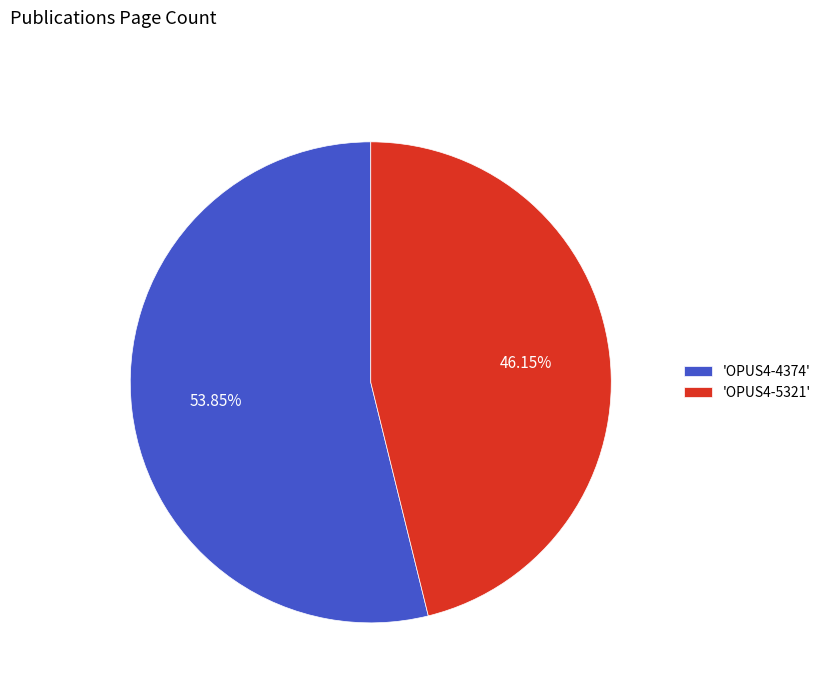

Count the number of slices in the pie.

2